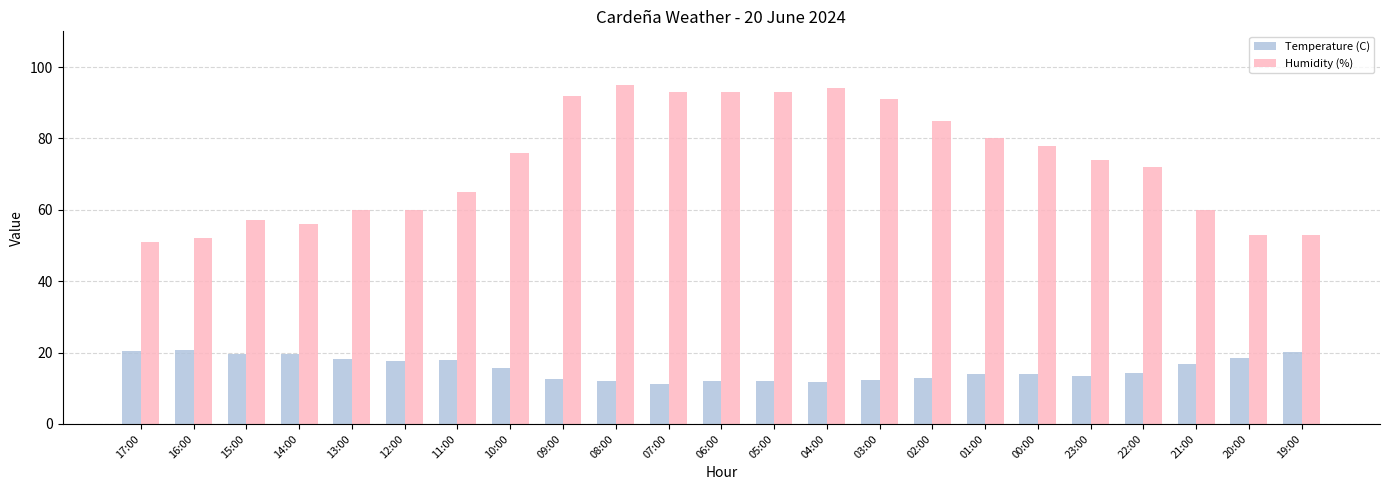

Count the number of categories in the chart.

23